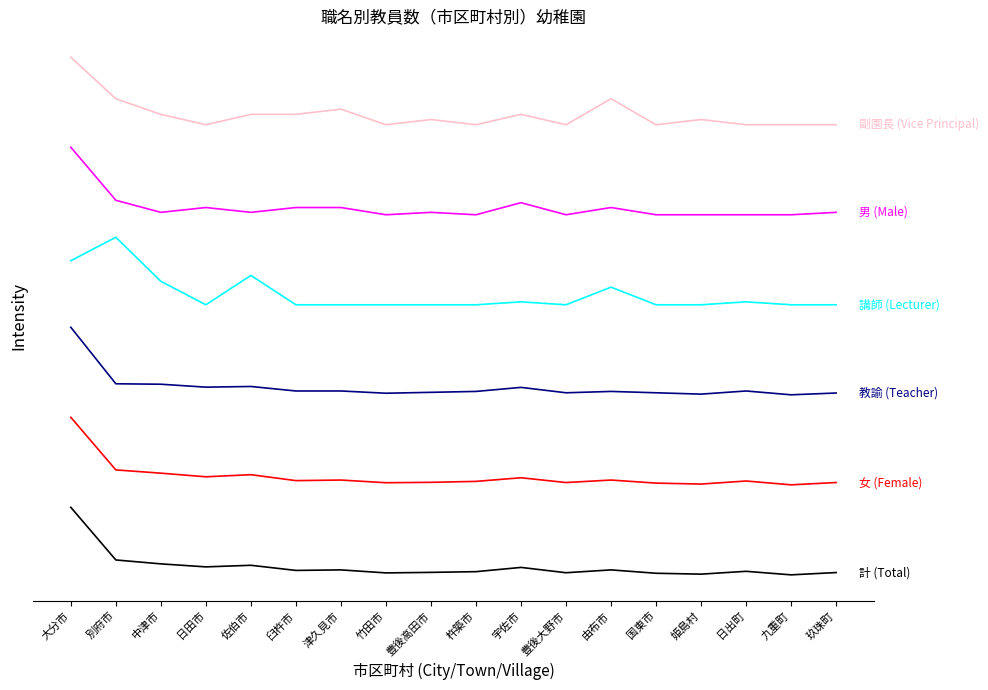

Does the chart display data point markers on the line(s)?

No